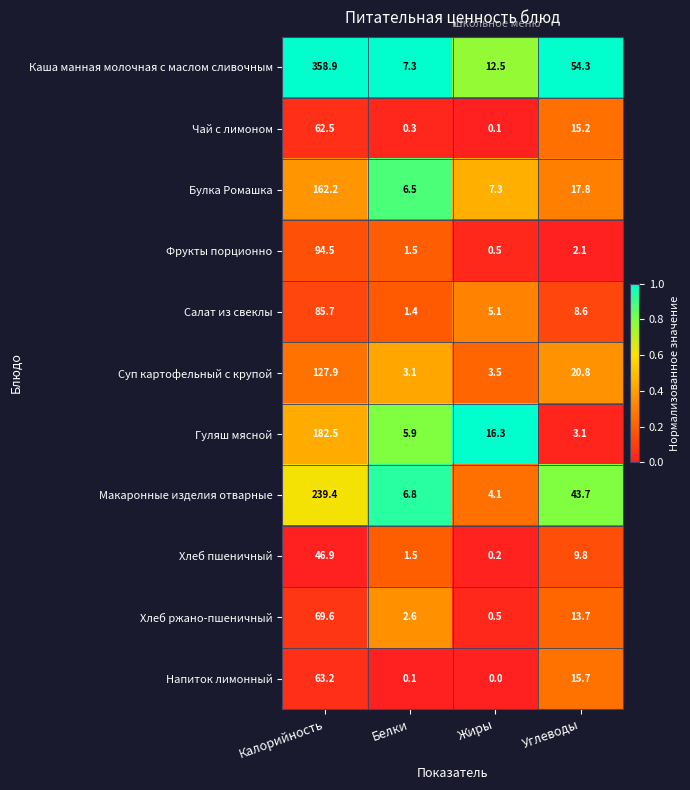

How many data points in Каша манная молочная с маслом сливочным are less than 54?

2